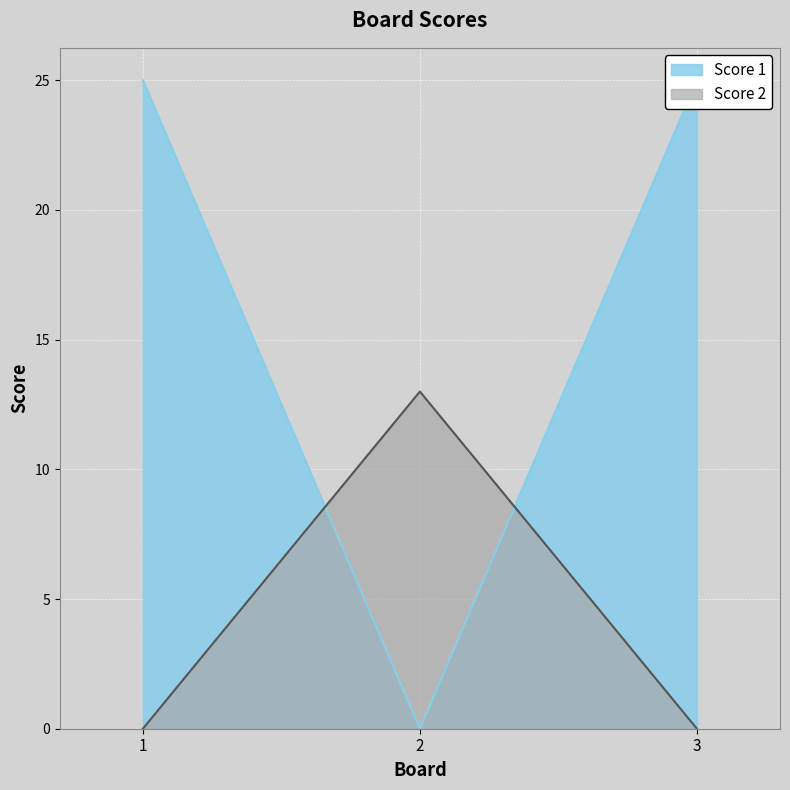

At which label does Score 2 reach its peak?

2